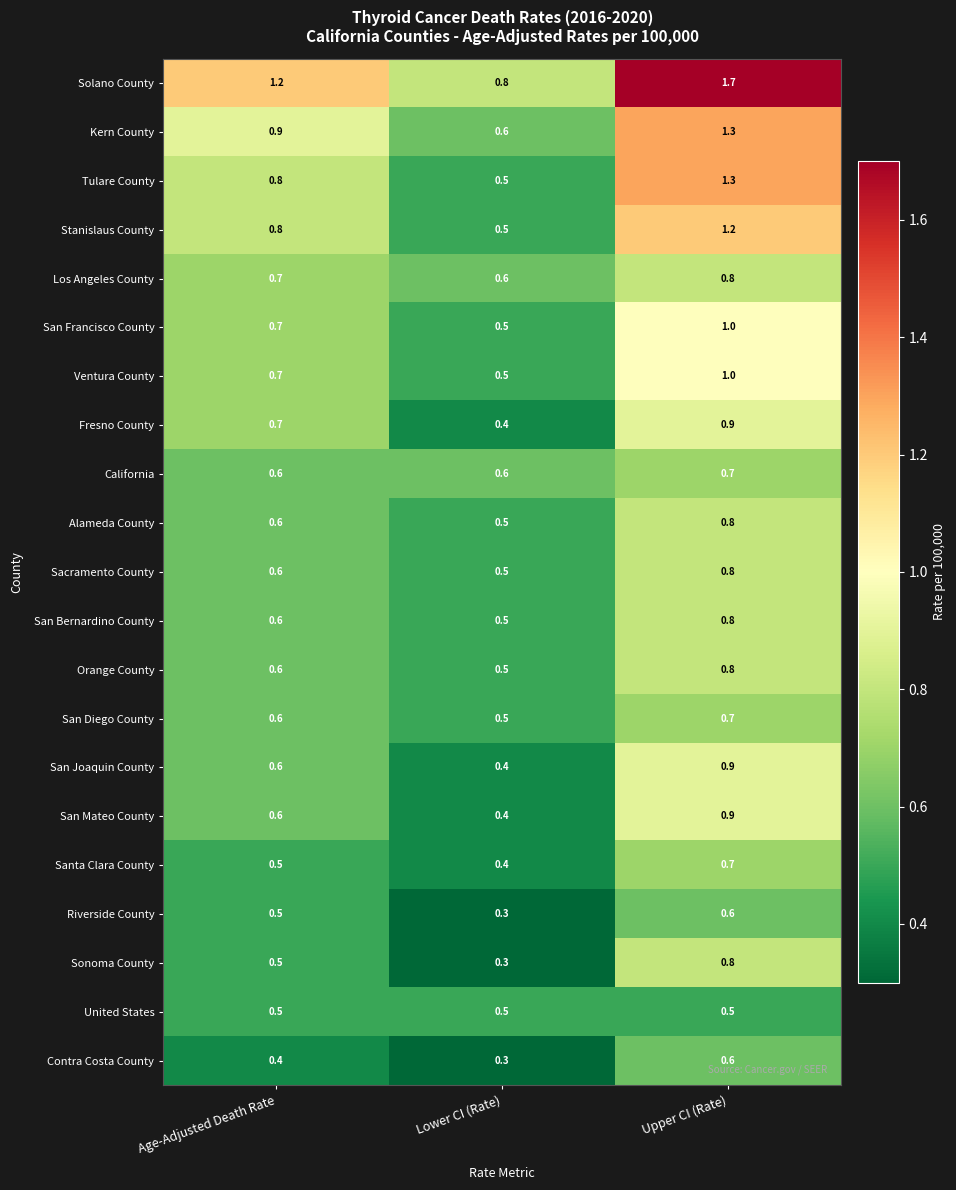

What is the spread (max minus min) of values at Lower CI (Rate)?

0.5